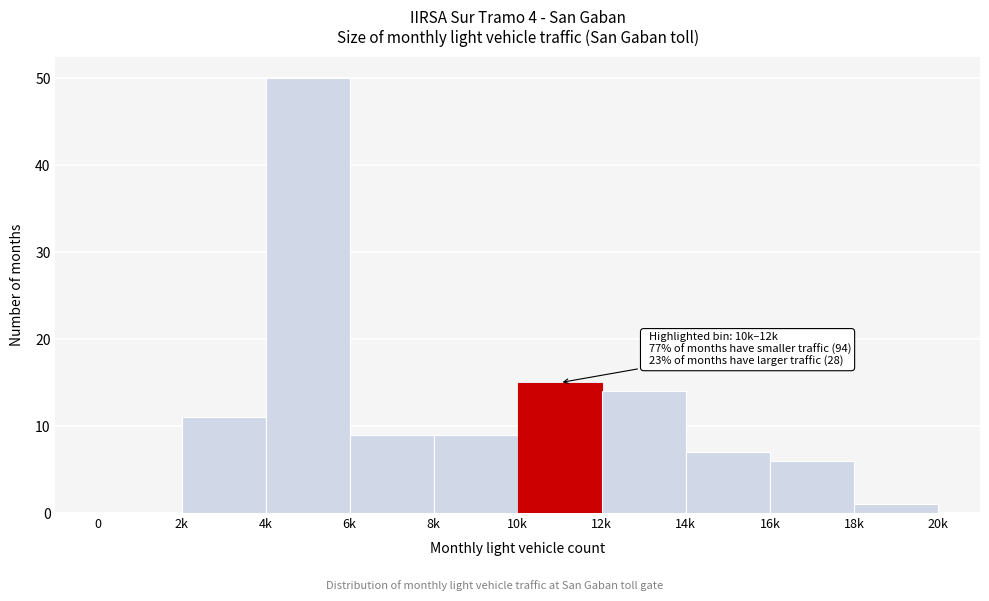

Reading right to left, transcribe all the data shown in this chart.

18k=1	16k=6	14k=7	12k=14	10k=15	8k=9	6k=9	4k=50	2k=11	0=0